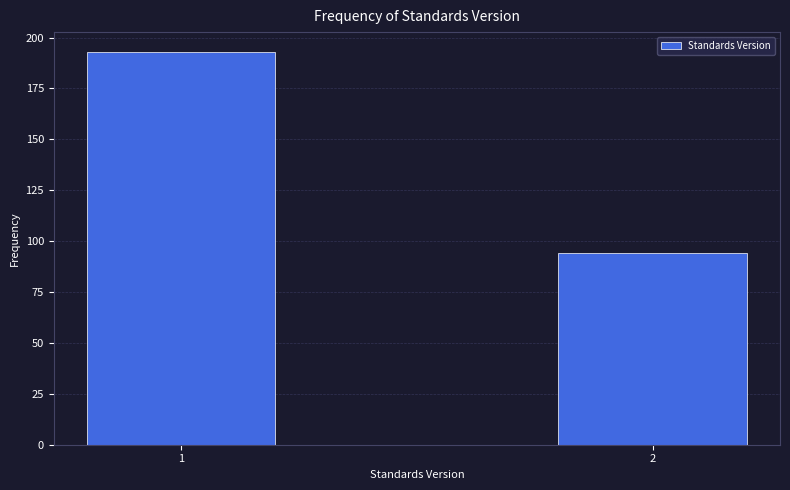

Reading left to right, transcribe all the data shown in this chart.

193	94